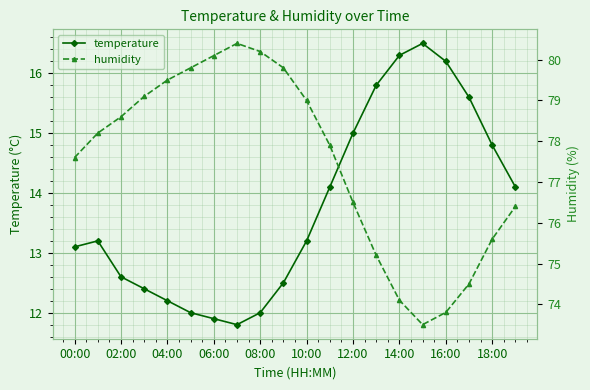

True or false: temperature and humidity intersect in this chart.

False